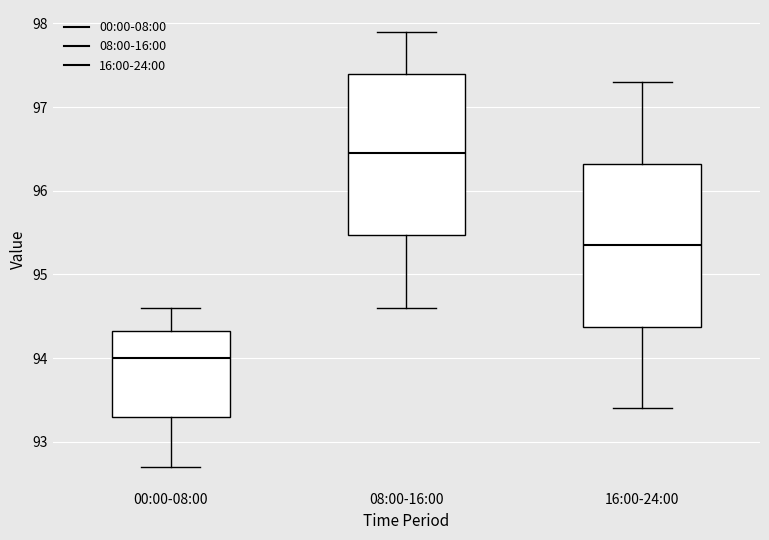

Reading left to right, read every box against the y-axis: the position of its median line, the range the box covers, and the ends of its whiskers. The values are not printed on the chart, so give them approximately, as read against the axis.

00:00-08:00: median 94.0, box 93.3 to 94.3, whiskers 92.7 to 94.6
08:00-16:00: median 96.5, box 95.5 to 97.4, whiskers 94.6 to 97.9
16:00-24:00: median 95.4, box 94.4 to 96.3, whiskers 93.4 to 97.3